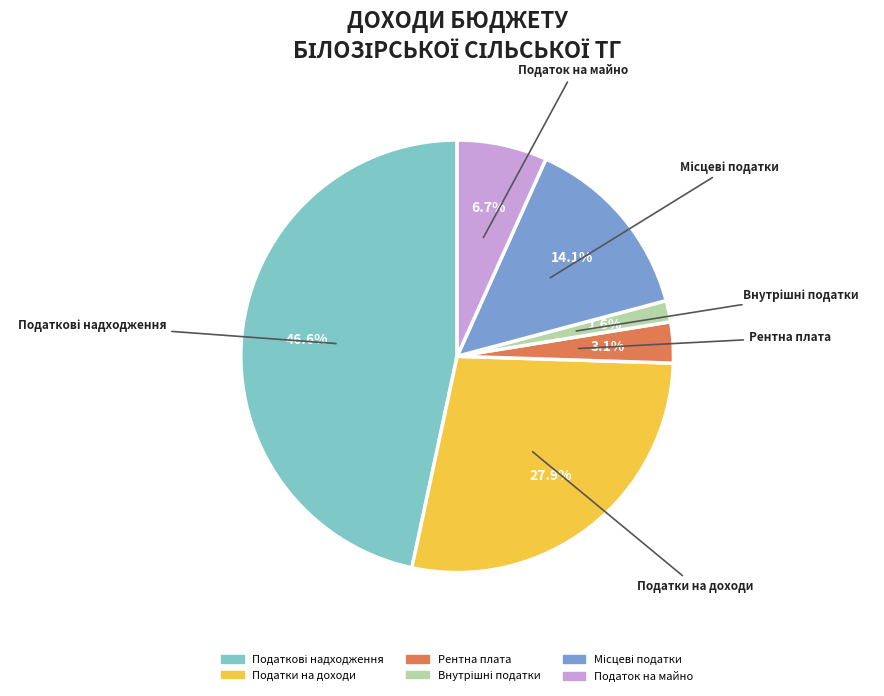

What percentage is NOT represented by Податок на майно?

93.3%